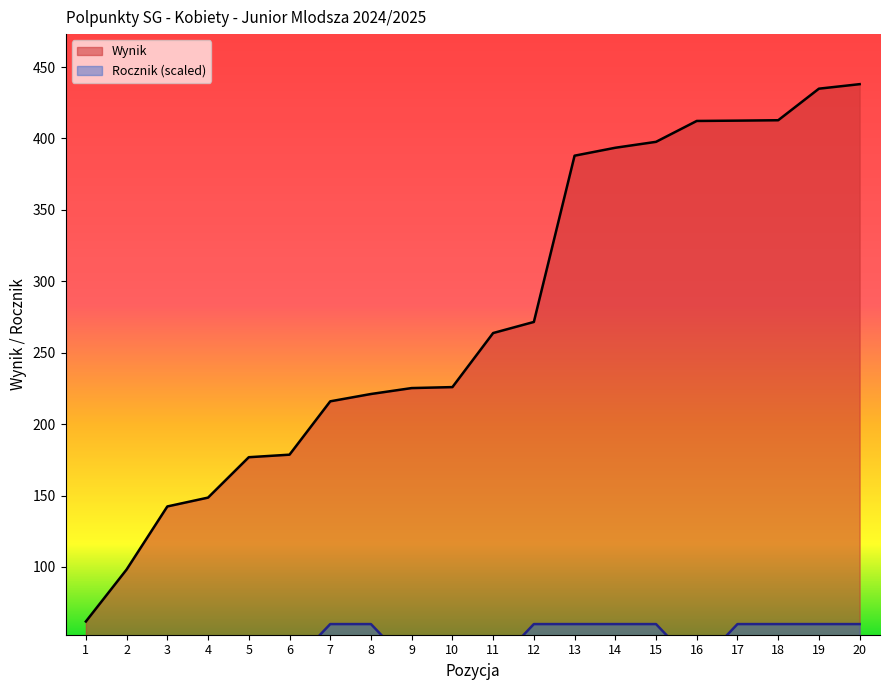

Which category has the lowest value in the Wynik series?

1